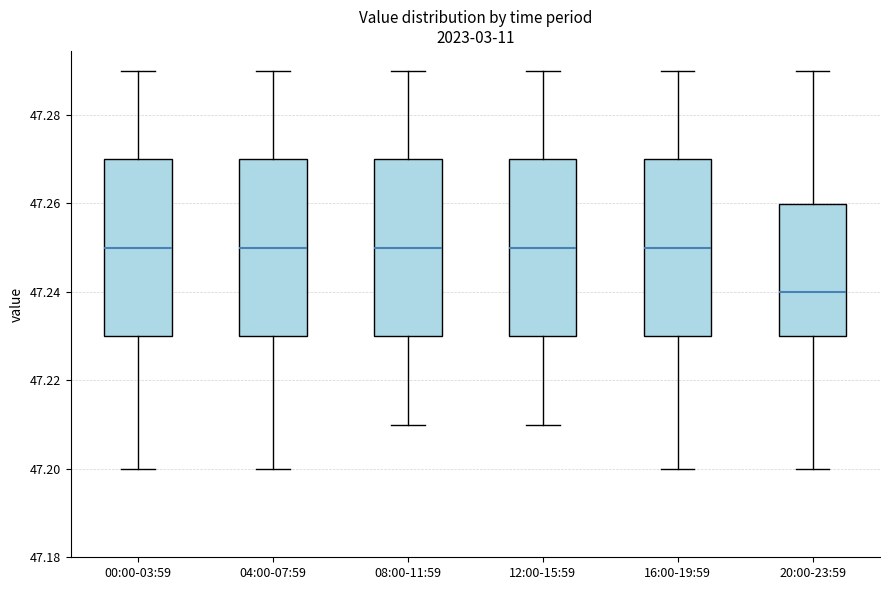

Reading left to right, transcribe this box plot: for each box, give where its median line is, the range the box spans, and where its two whiskers end, as read against the y-axis. The values are not printed on the chart, so give them approximately, as read against the axis.

00:00-03:59: median 47.25, box 47.23 to 47.27, whiskers 47.20 to 47.29
04:00-07:59: median 47.25, box 47.23 to 47.27, whiskers 47.20 to 47.29
08:00-11:59: median 47.25, box 47.23 to 47.27, whiskers 47.21 to 47.29
12:00-15:59: median 47.25, box 47.23 to 47.27, whiskers 47.21 to 47.29
16:00-19:59: median 47.25, box 47.23 to 47.27, whiskers 47.20 to 47.29
20:00-23:59: median 47.24, box 47.23 to 47.26, whiskers 47.20 to 47.29